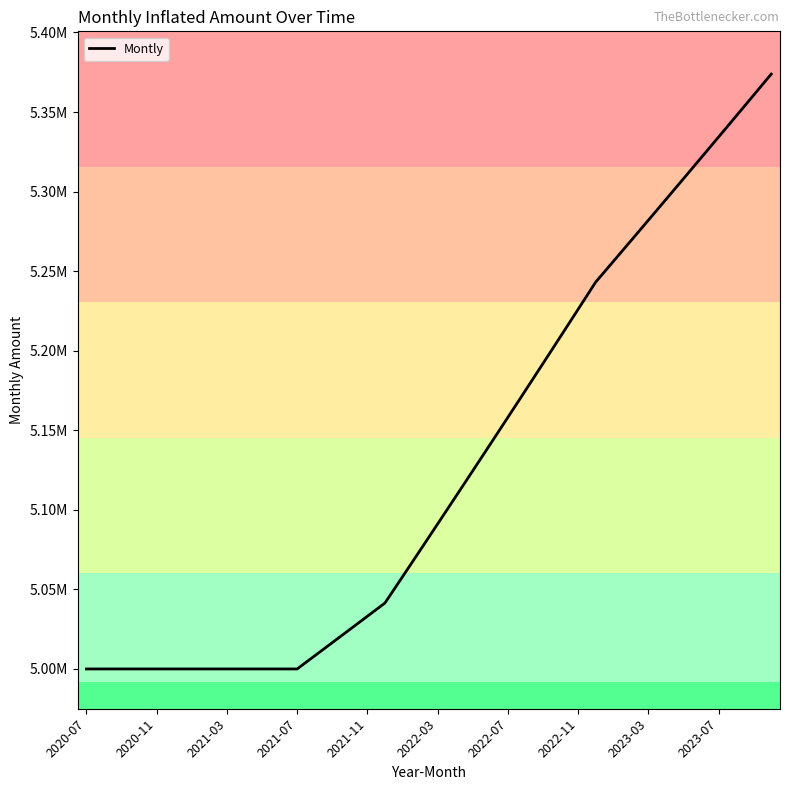

Reading left to right, transcribe all the data shown in this chart.

5000000.0	5000000.0	5000000.0	5000000.0	5000000.0	5000000.0	5000000.0	5000000.0	5000000.0	5000000.0	5000000.0	5000000.0	5000000.0	5008257.9	5016529.5	5024814.7	5033113.5	5041426.1	5057930.5	5074488.8	5091101.4	5107768.3	5124489.8	5141266.1	5158097.2	5174983.5	5191925.0	5208922.1	5225974.7	5243083.2	5256014.0	5268976.8	5281971.5	5294998.3	5308057.2	5321148.3	5334271.7	5347427.4	5360615.6	5373836.3